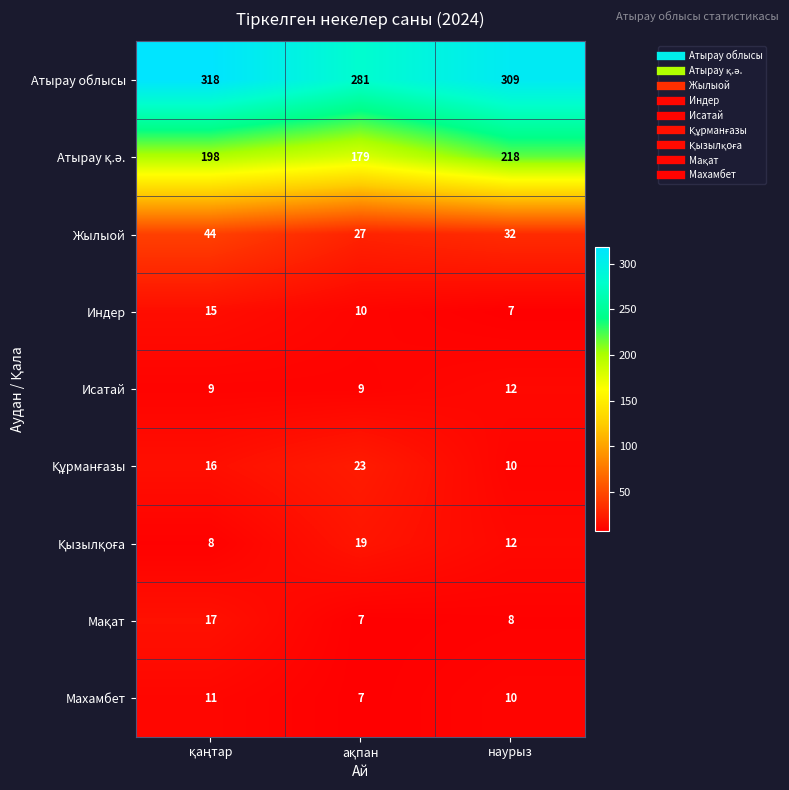

True or false: Атырау облысы has a value of 477 at наурыз.

False